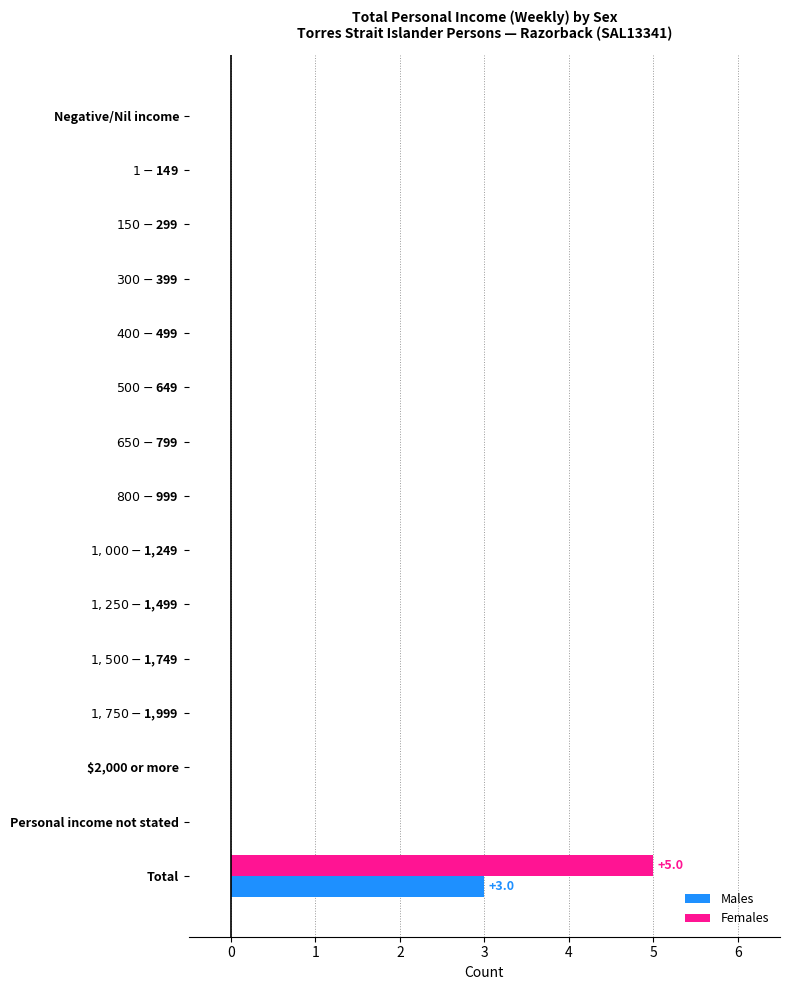

What is the sum of all Males values?

3